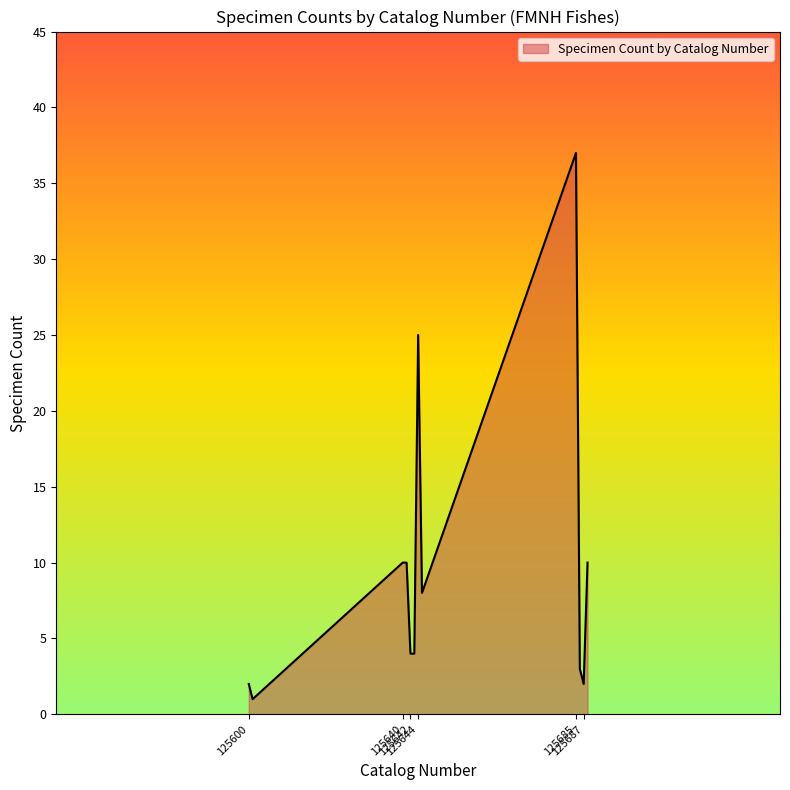

What is the sum of all values?

116